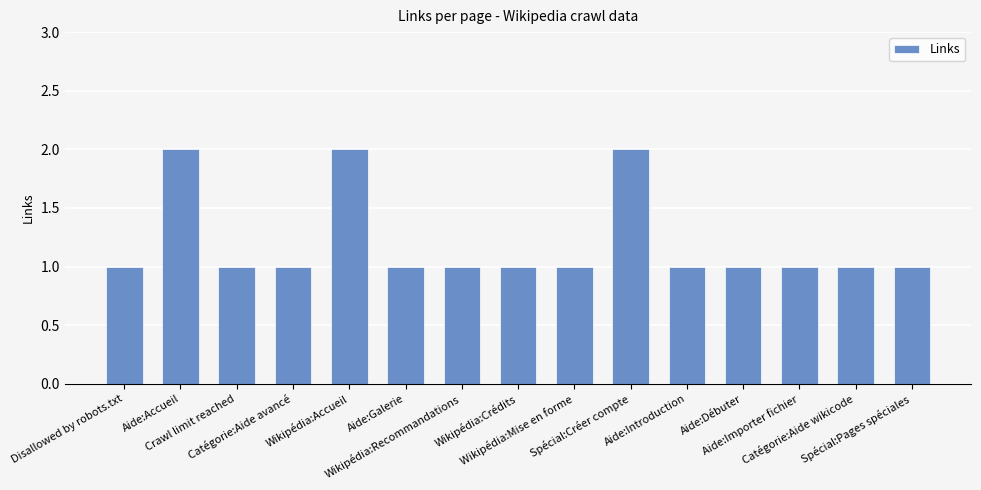

Read the value at Aide:Débuter.

1